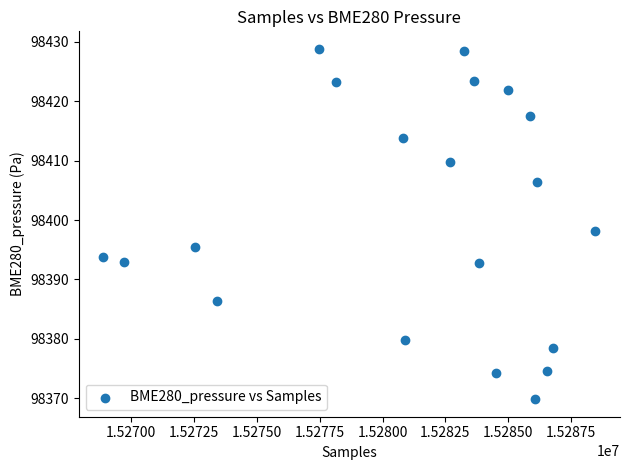

What is the range of Y values (max minus min)?

59.0